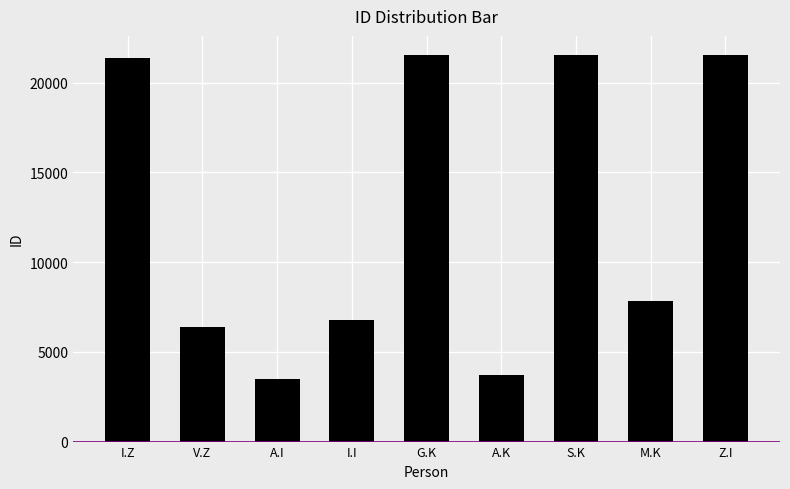

What is the difference between the values at I.Z and A.I?

17921